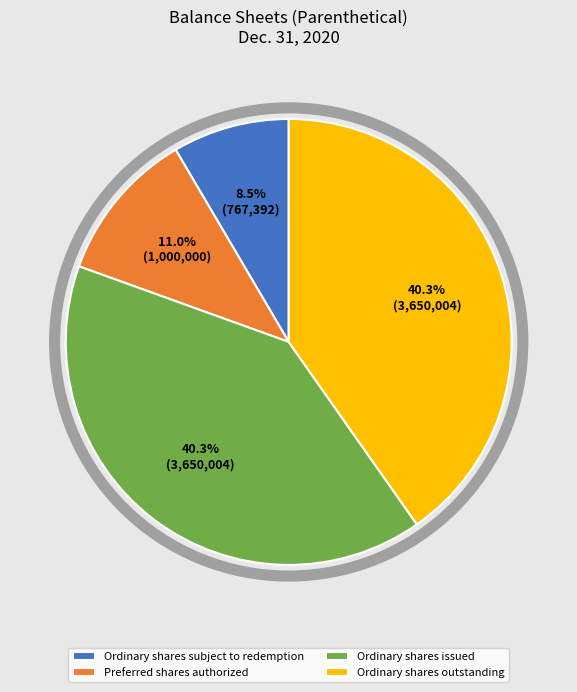

Which slice is the smallest?

Ordinary shares subject to redemption